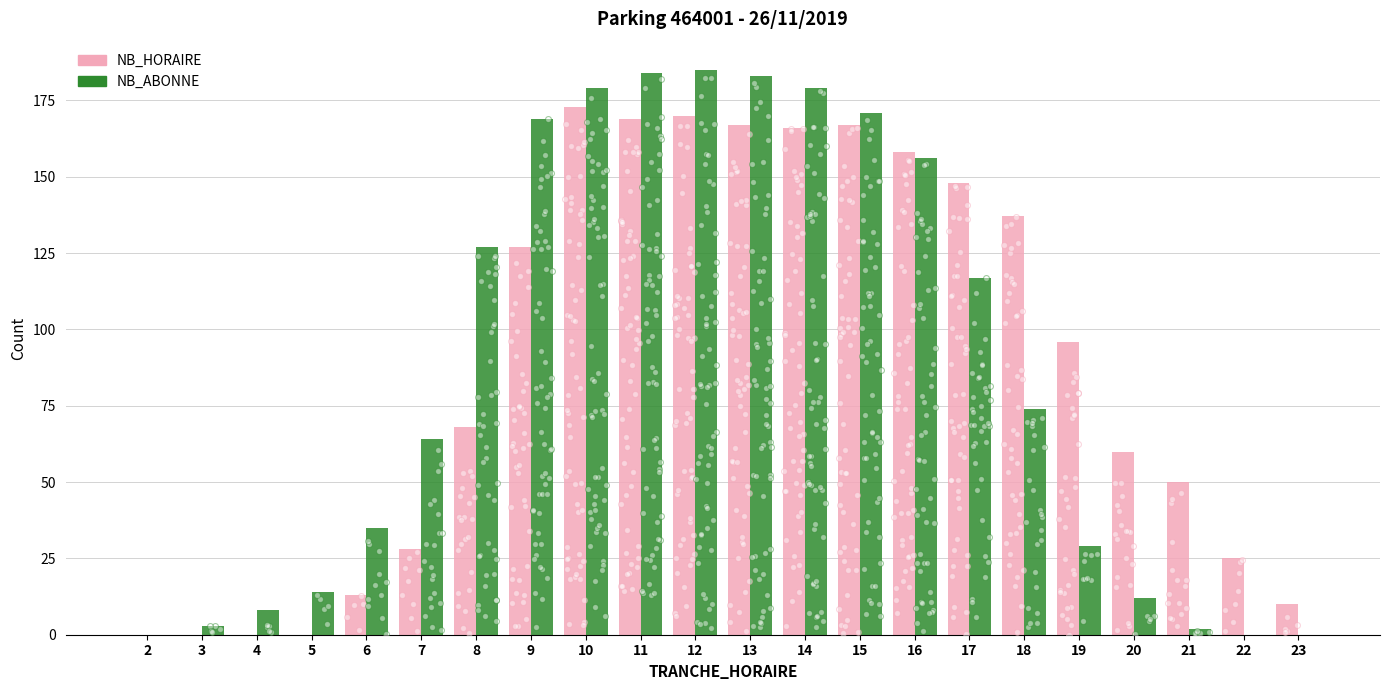

Which series reaches the minimum Y coordinate?

NB_HORAIRE